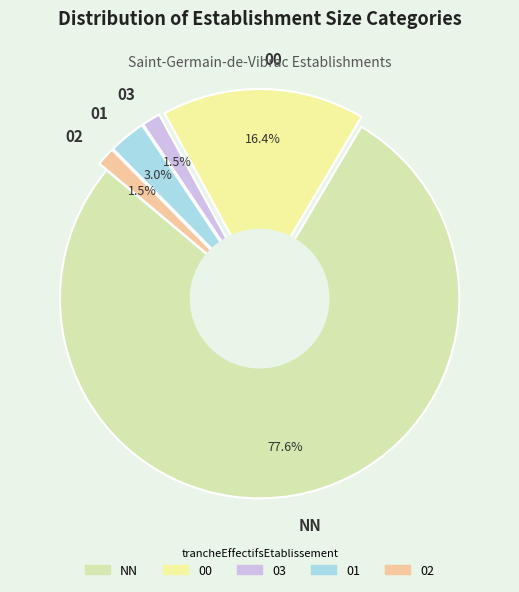

Is the sum of 01 and 00 greater than half?

No